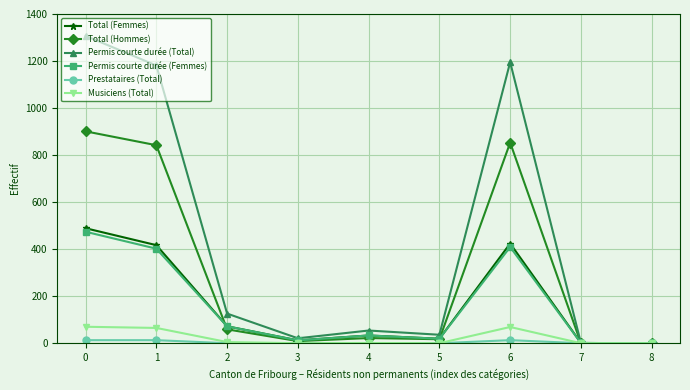

The Permis courte durée (Femmes) series shows 302 at 0. True or false?

False